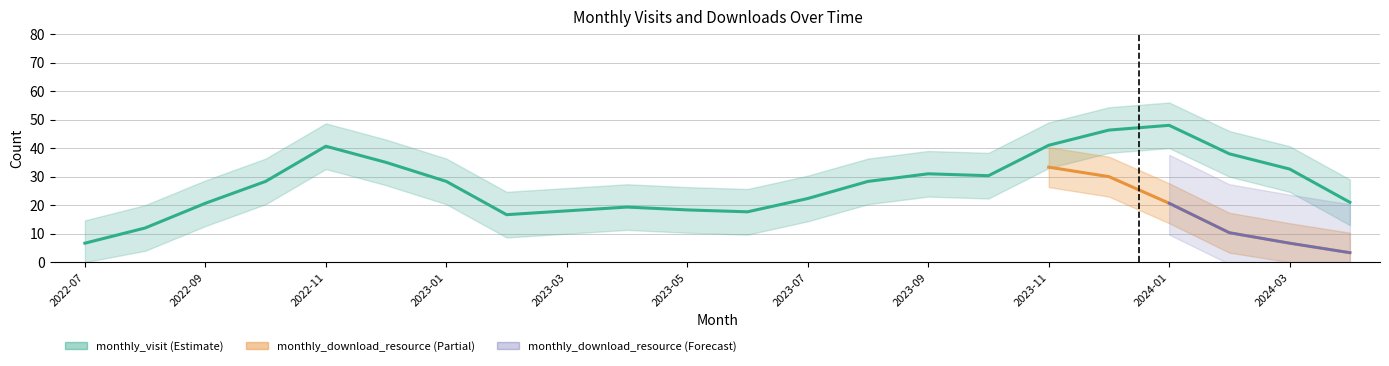

Which category has the lowest value in the monthly_visit series?

2022-07